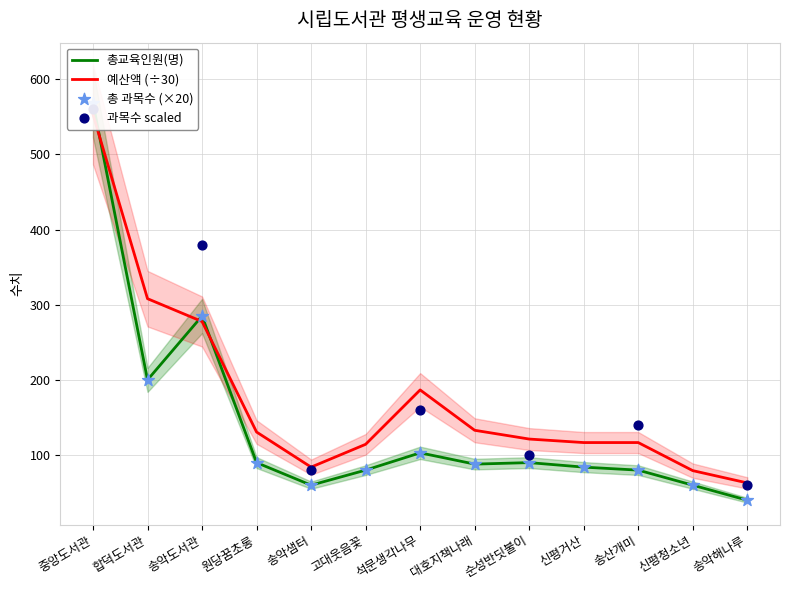

Which series has the largest total across all categories?

예산액(천원)